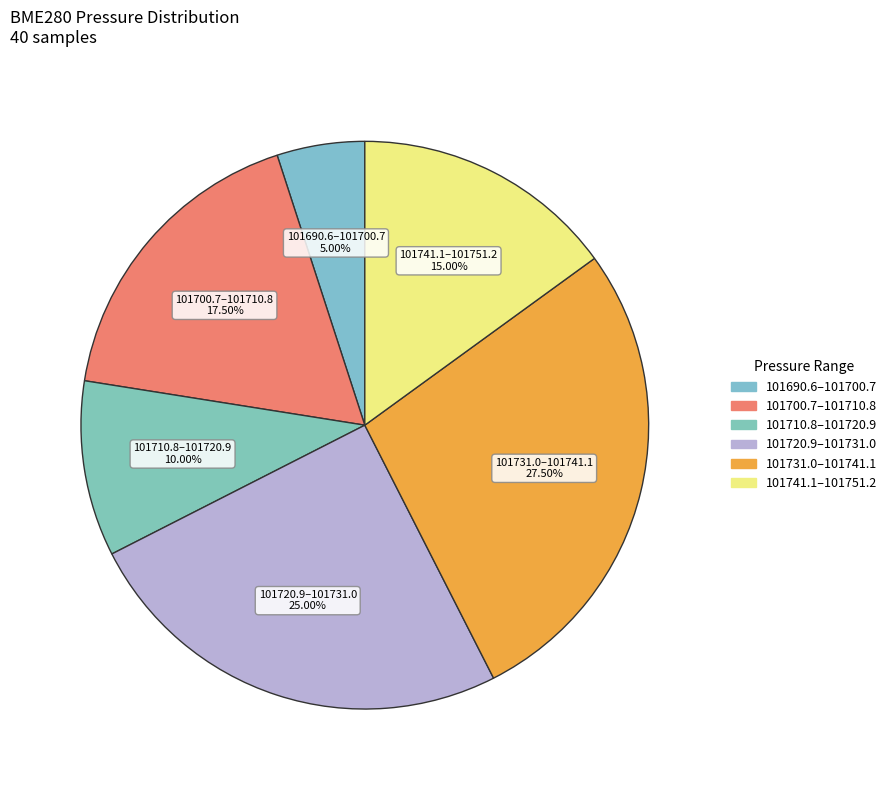

How many slices are in this pie chart?

6